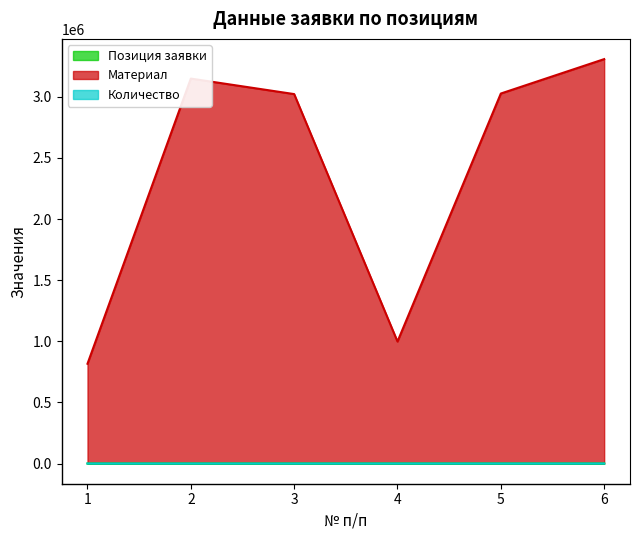

Reading left to right, transcribe all the data shown in this chart.

Позиция заявки: 1=10	2=20	3=30	4=40	5=50	6=60
Материал: 1=816210	2=3149299	3=3022527	4=997968	5=3027107	6=3308672
Количество: 1=2	2=2	3=2	4=17	5=1	6=1